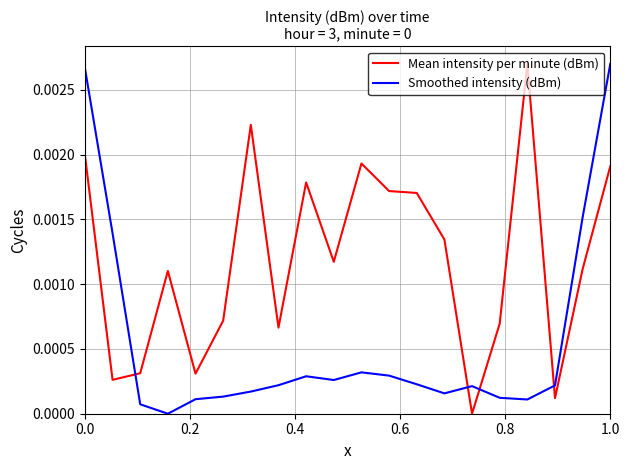

Which series has the largest total across all categories?

Mean intensity per minute (dBm)